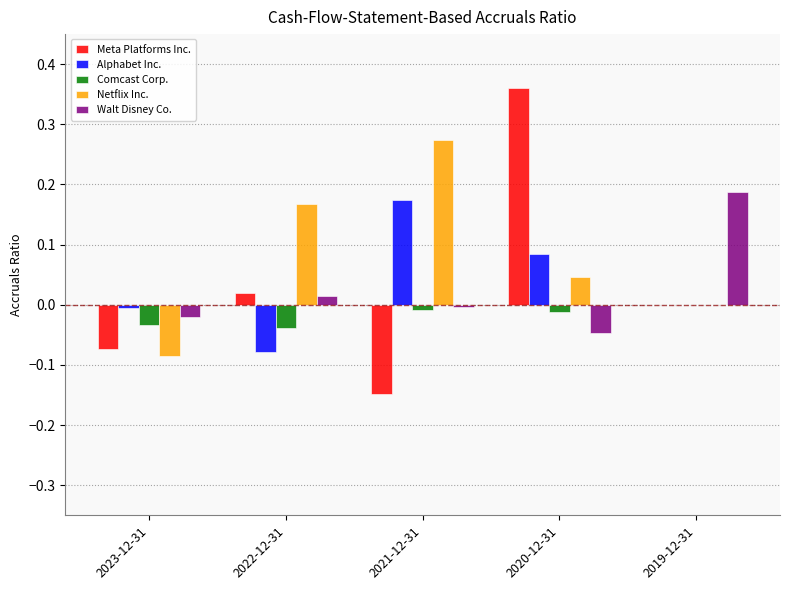

Which category has the highest value across all series?

2020-12-31